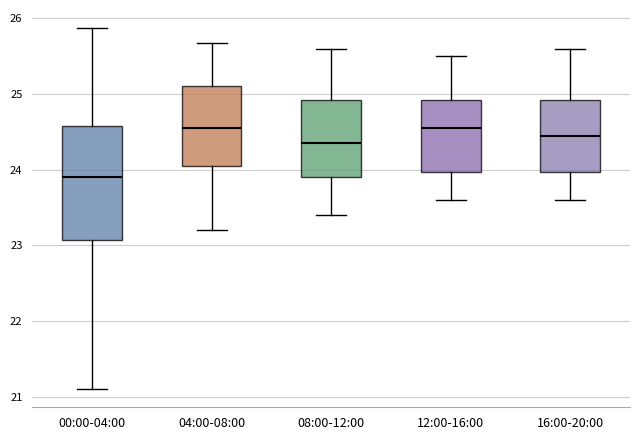

Reading left to right, read every box against the y-axis: the position of its median line, the range the box covers, and the ends of its whiskers. The values are not printed on the chart, so give them approximately, as read against the axis.

00:00-04:00: median 23.9, box 23.1 to 24.6, whiskers 21.1 to 25.9
04:00-08:00: median 24.6, box 24.1 to 25.1, whiskers 23.2 to 25.7
08:00-12:00: median 24.4, box 23.9 to 24.9, whiskers 23.4 to 25.6
12:00-16:00: median 24.6, box 24.0 to 24.9, whiskers 23.6 to 25.5
16:00-20:00: median 24.5, box 24.0 to 24.9, whiskers 23.6 to 25.6